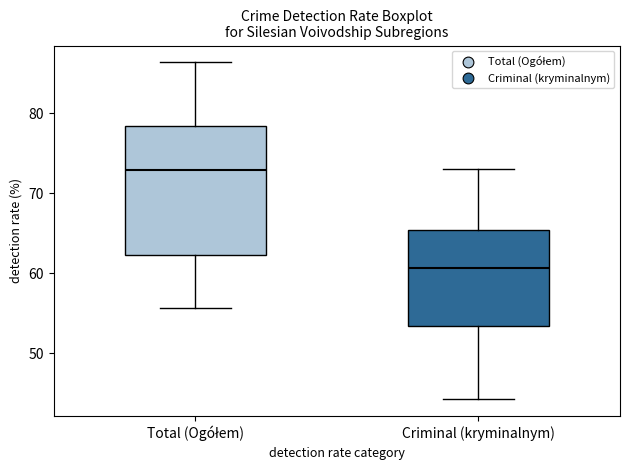

Which box is the tallest, from its lower edge to its upper edge?

Total (Ogółem)